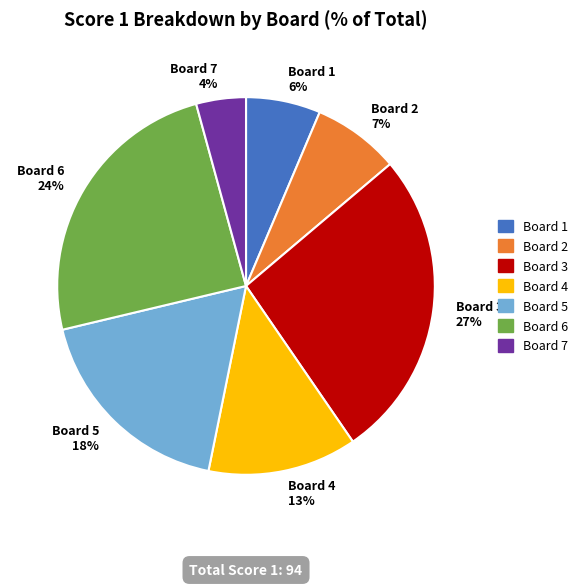

Count the number of slices in the pie.

7